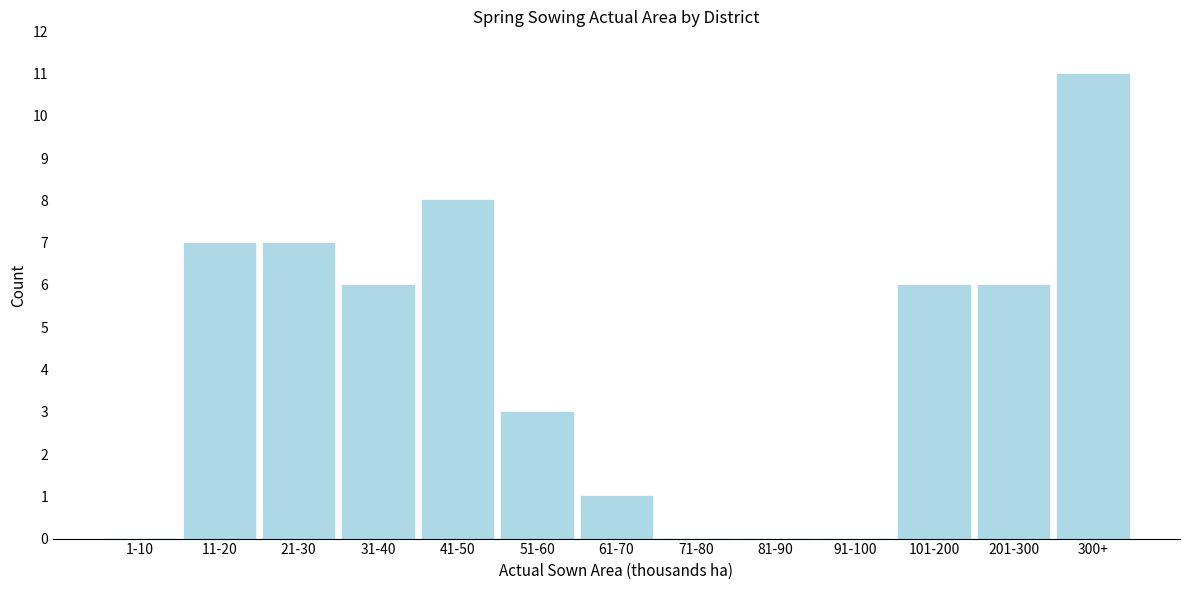

Reading left to right, extract all data points from this chart.

1-10=0	11-20=7	21-30=7	31-40=6	41-50=8	51-60=3	61-70=1	71-80=0	81-90=0	91-100=0	101-200=6	201-300=6	300+=11